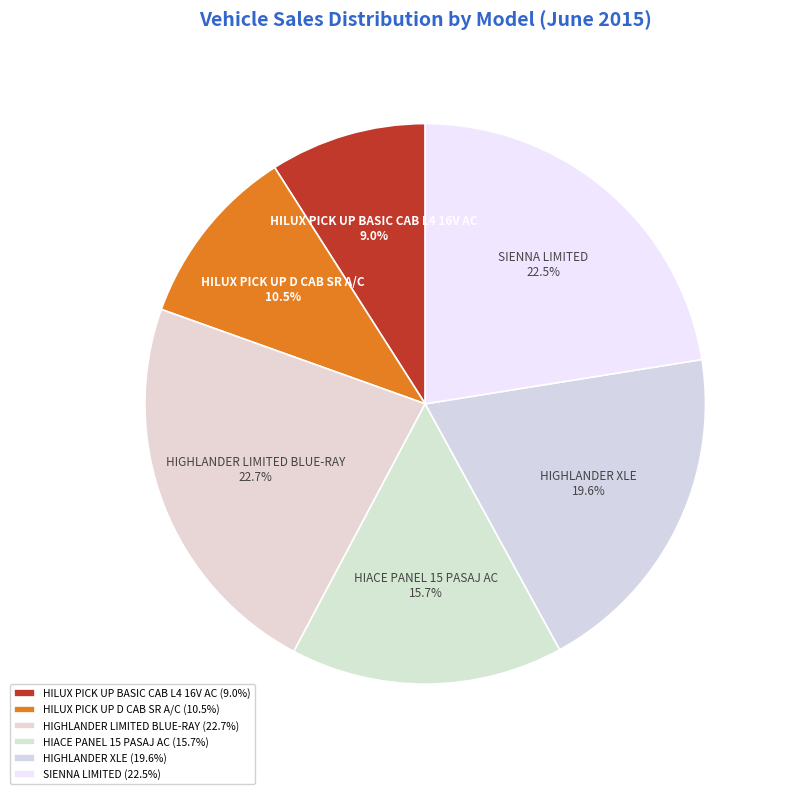

How many slices are in this pie chart?

6